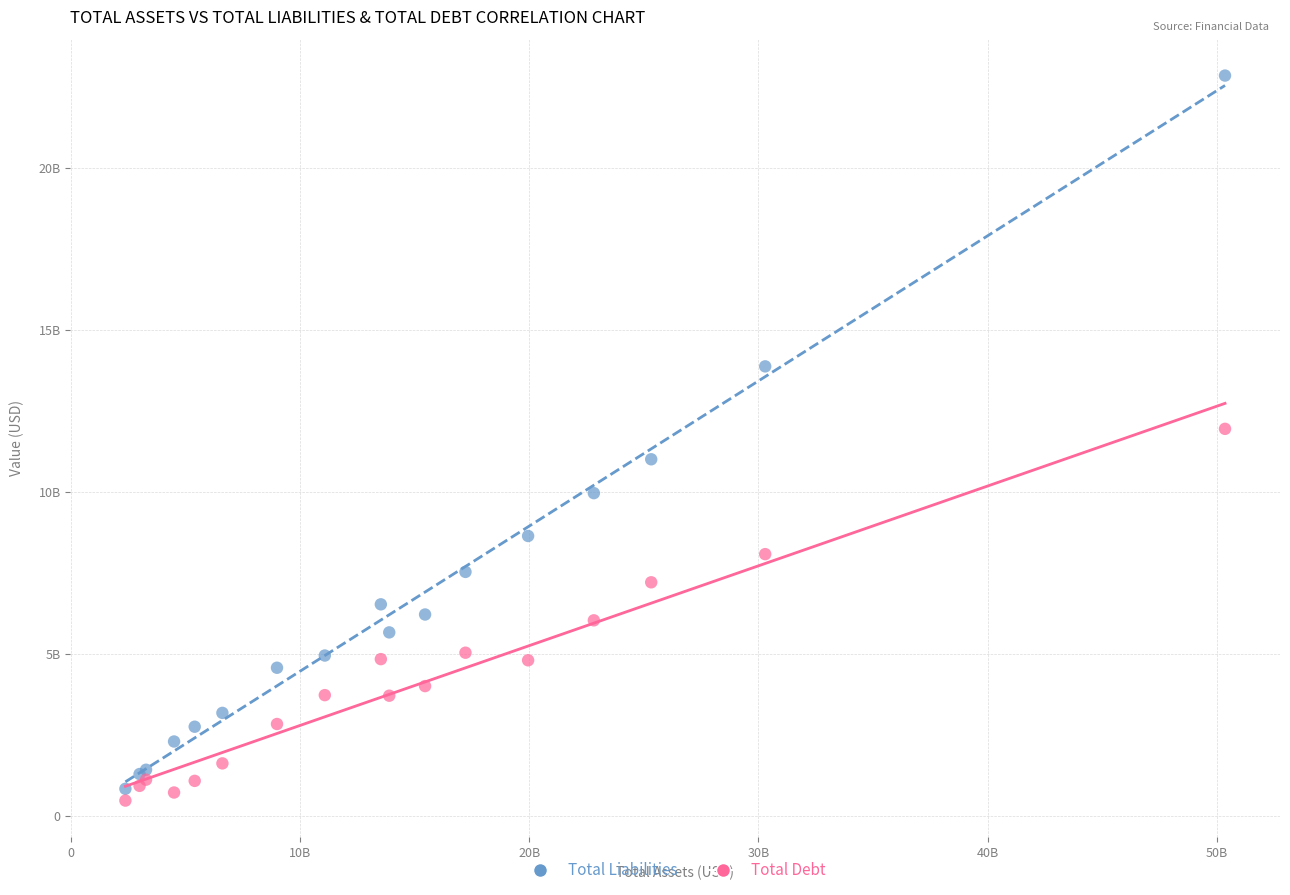

Which series reaches the minimum Y coordinate?

Total Debt